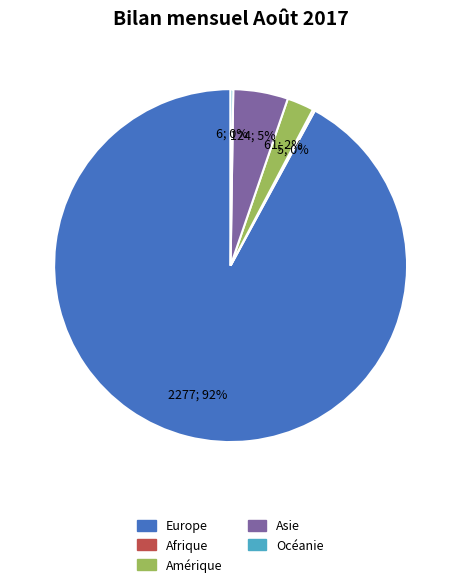

Is it true that Amérique is 2% of the pie?

True